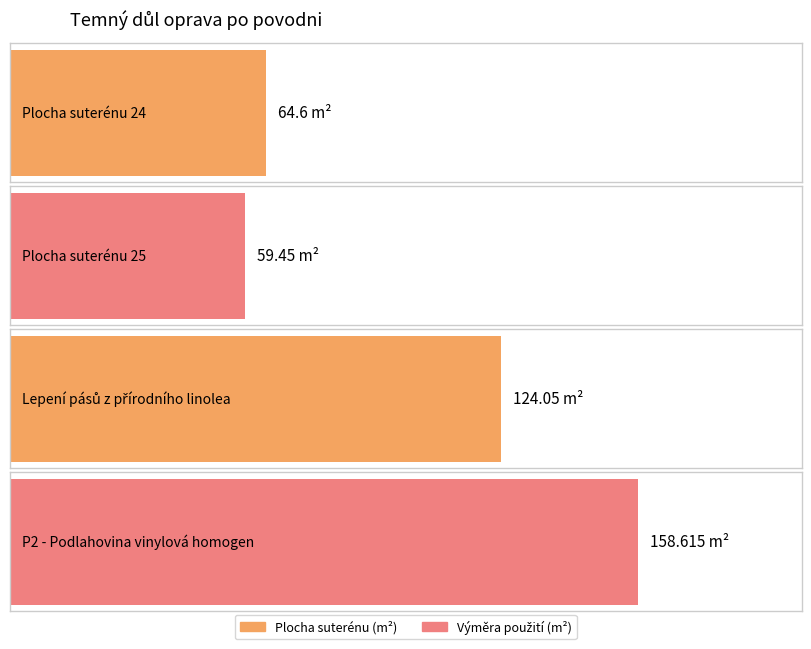

What is the difference between the maximum and minimum values in the Mezisoučet series?

99.2